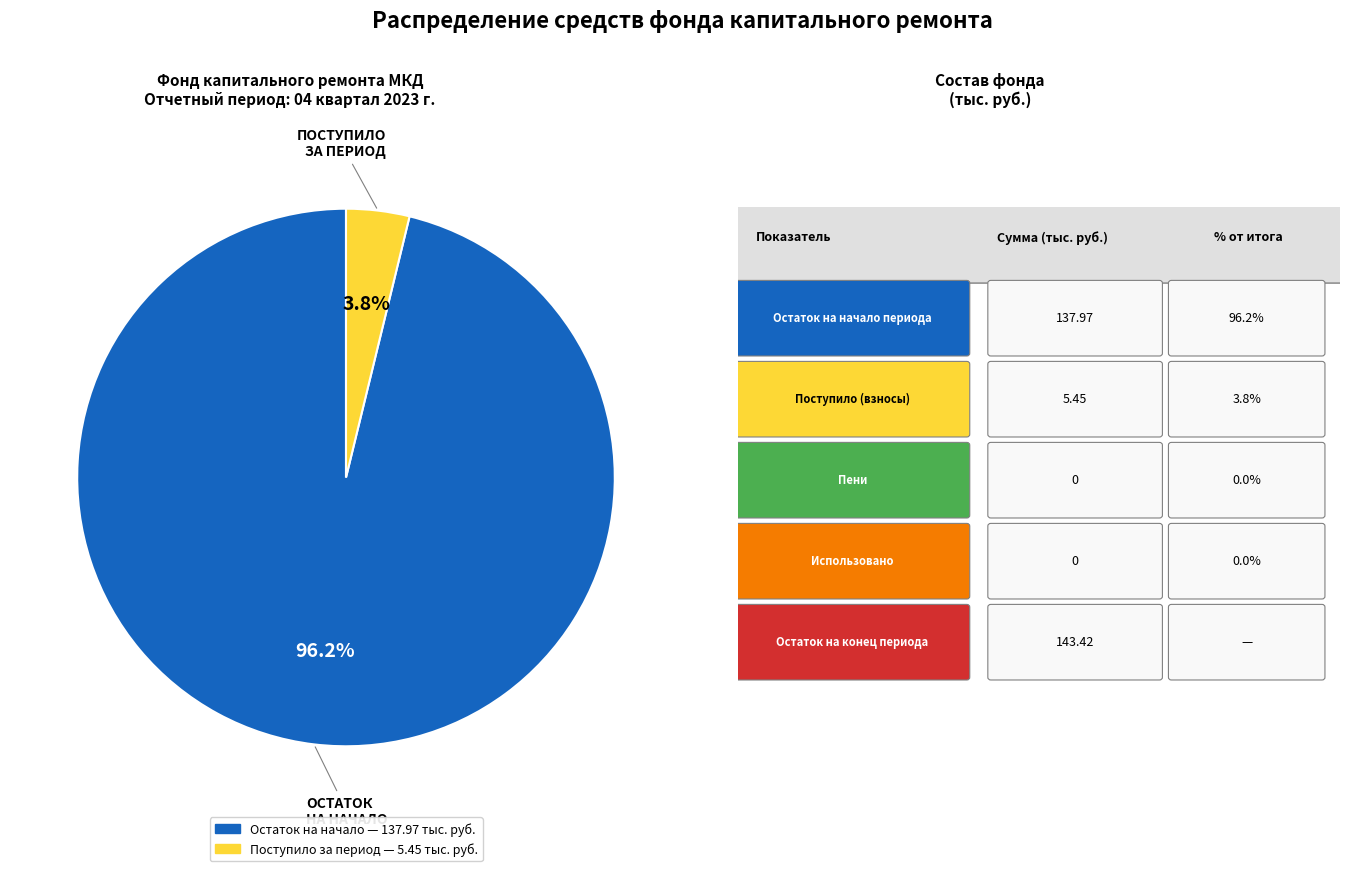

How many slices are in this pie chart?

2